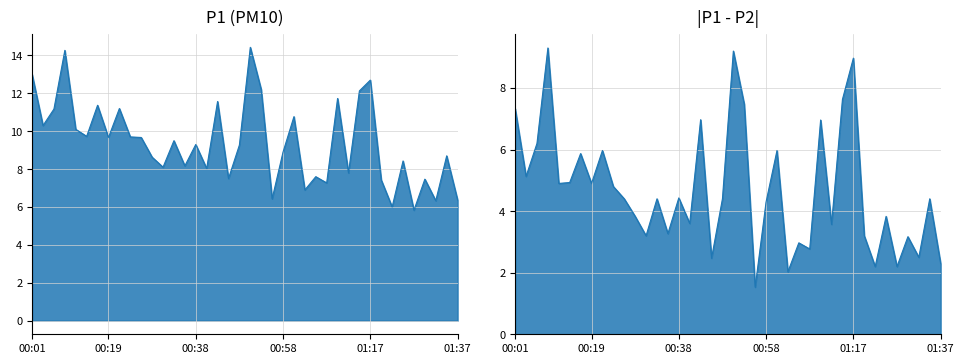

Which has a higher value, 01:13 or 00:21?

00:21